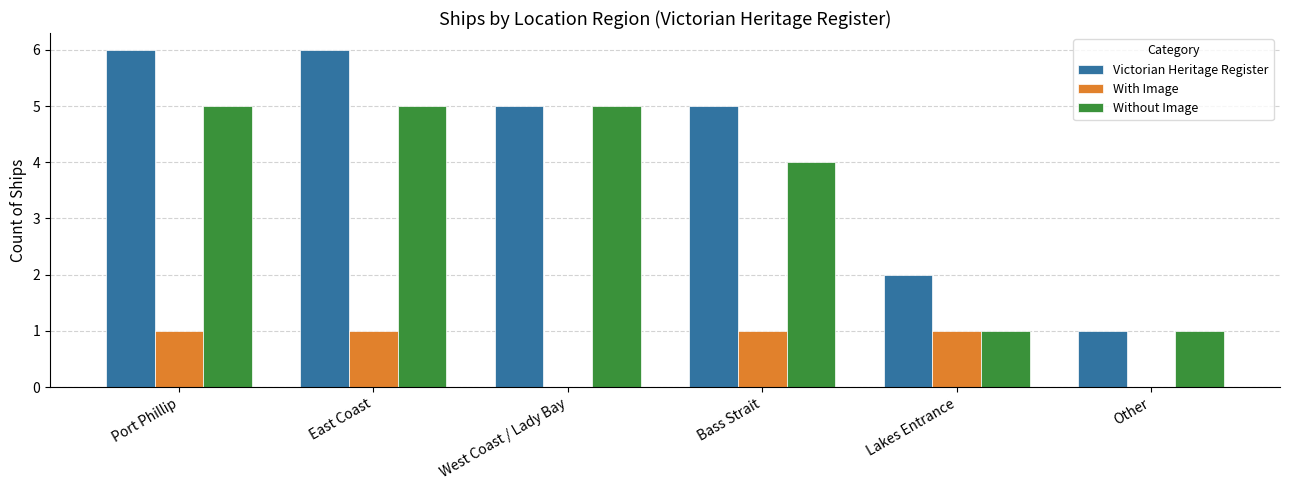

Which series has the widest spread of values?

Victorian Heritage Register